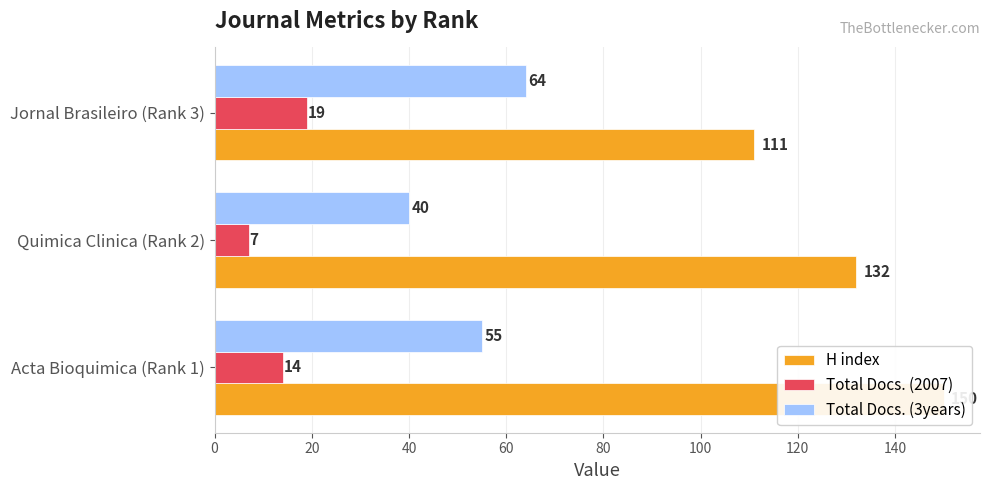

Count the number of categories in the chart.

3